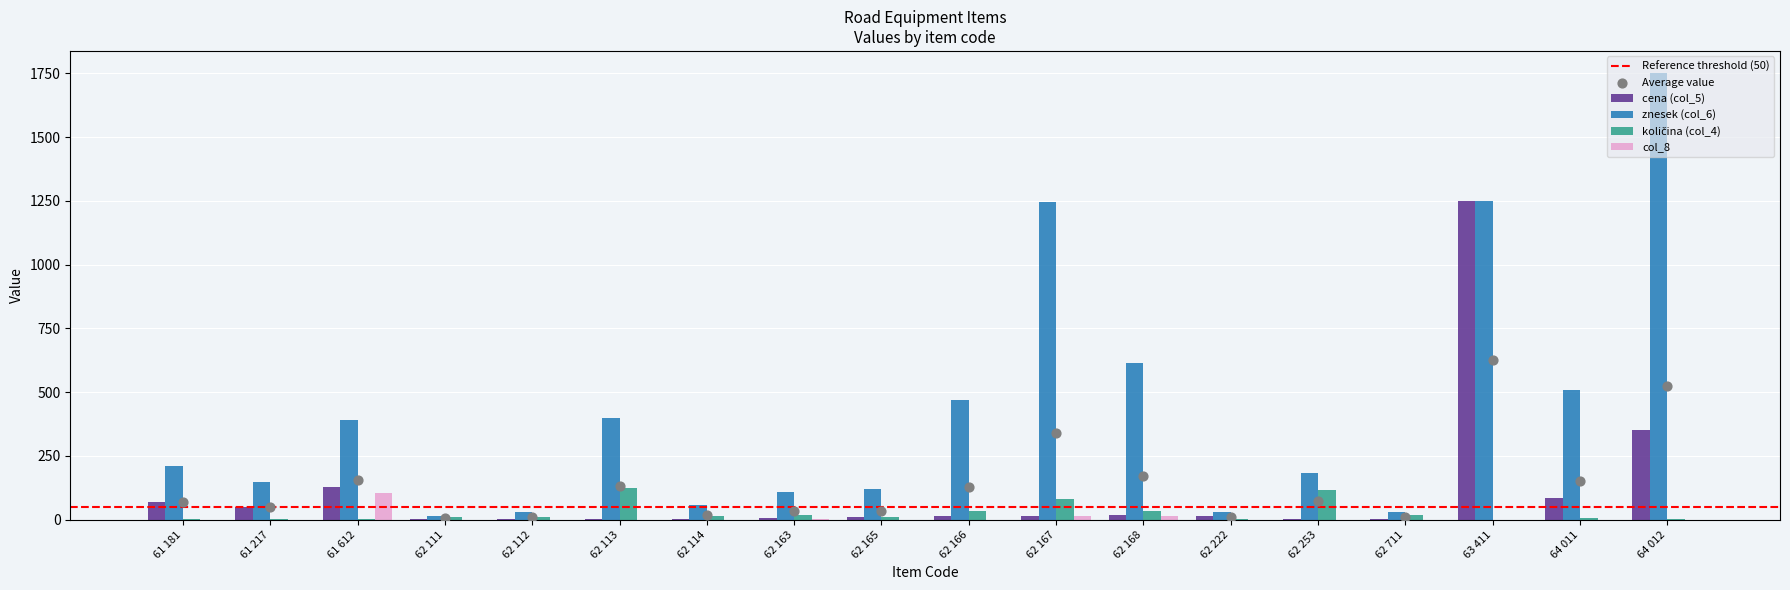

Which series reaches the minimum Y coordinate?

col_8